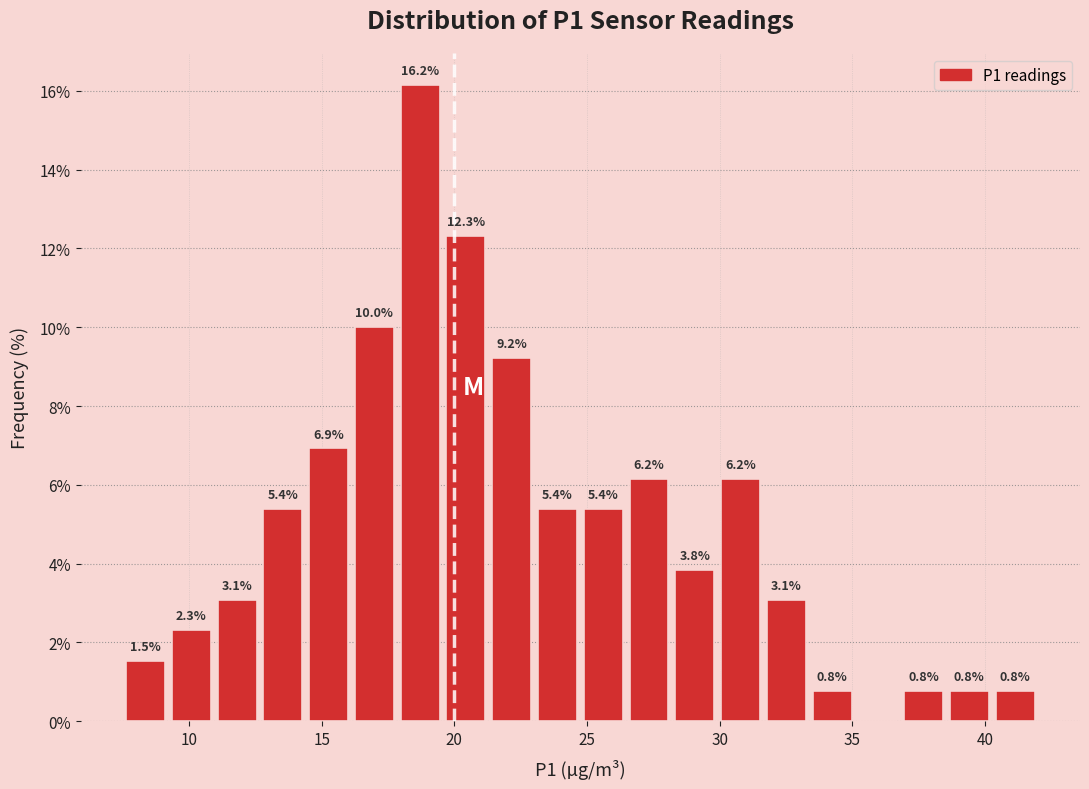

Read against the x-axis, roughly where is the centre of the tallest bar?

18.5